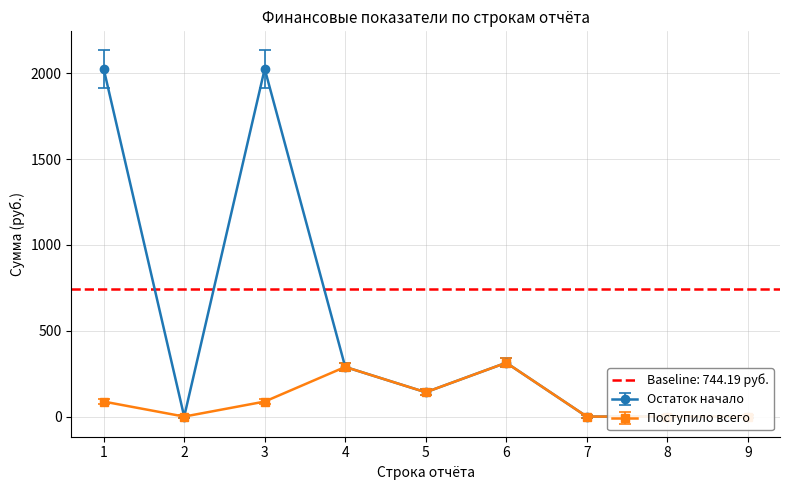

How many values in Поступило всего are above zero?

5